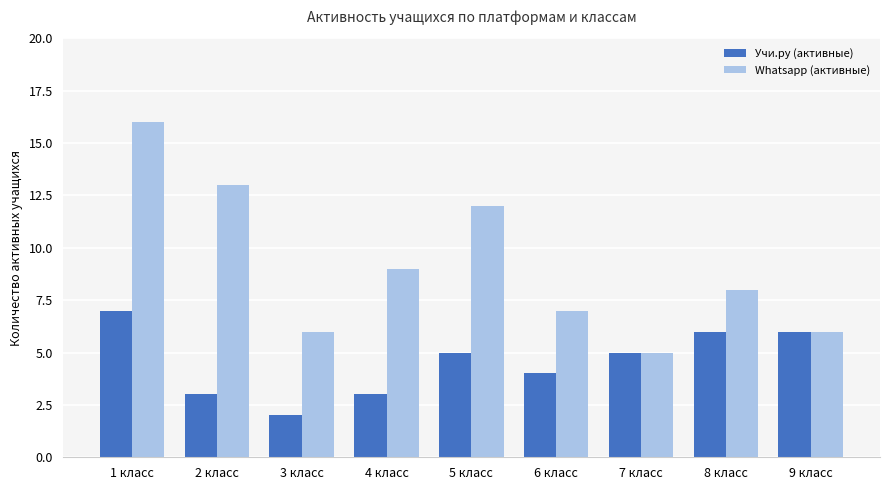

The Учи.ру (активные) series shows 3 at 5 класс. True or false?

False